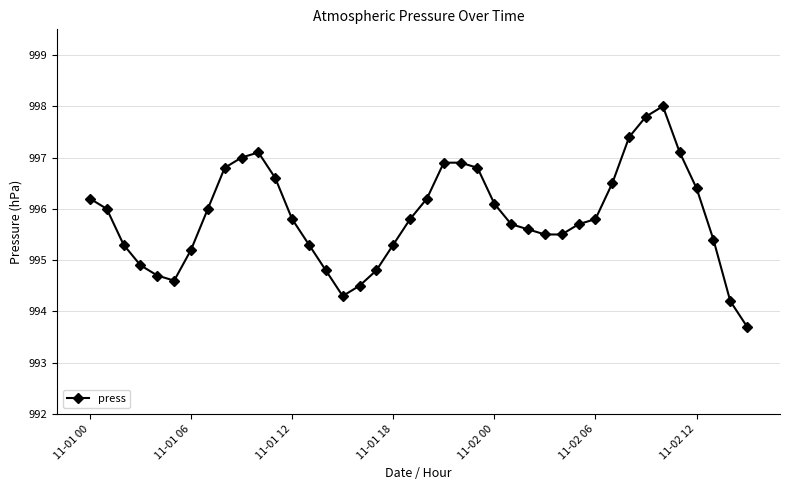

What is the value of the 22nd point from the left?

996.9